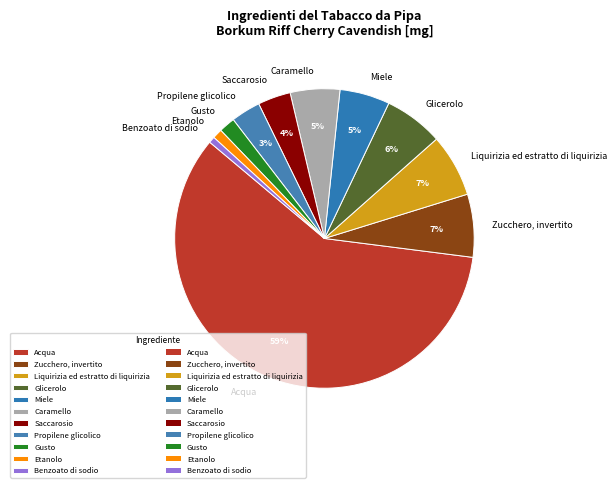

What percentage is the Benzoato di sodio slice, to the nearest percent?

1%